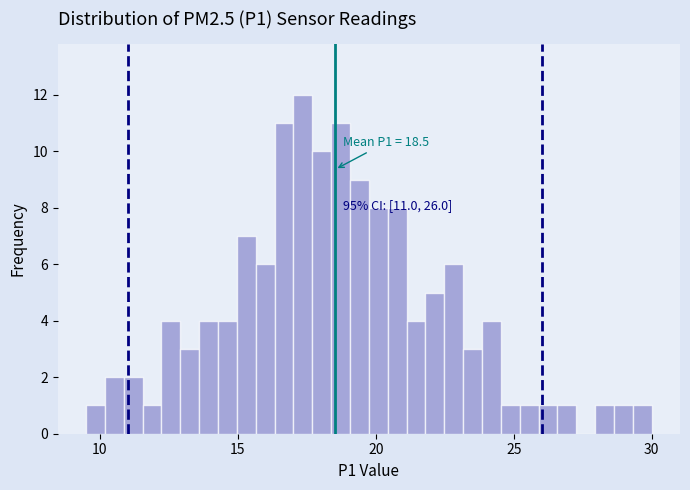

Read against the x-axis, roughly where is the centre of the tallest bar?

17.5